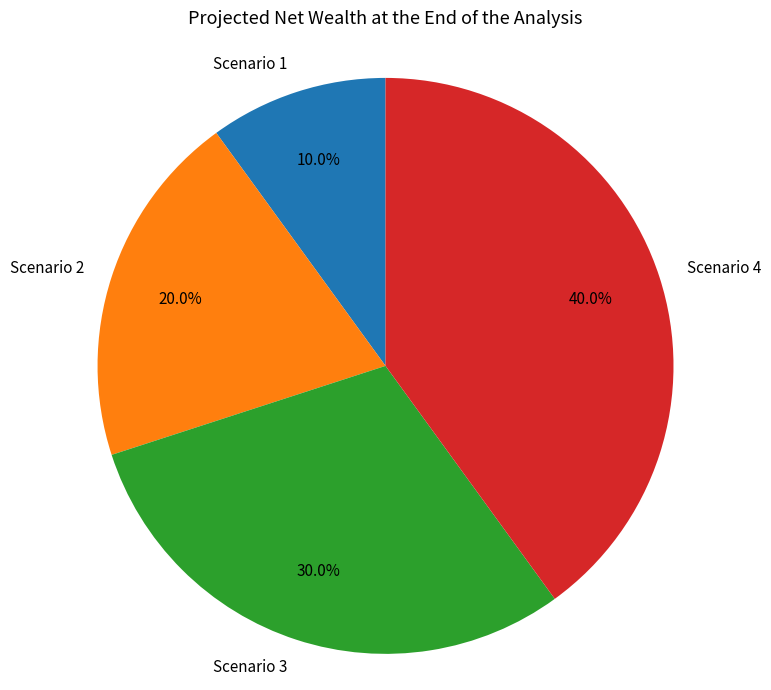

True or false: Scenario 4 accounts for 28% of the total.

False